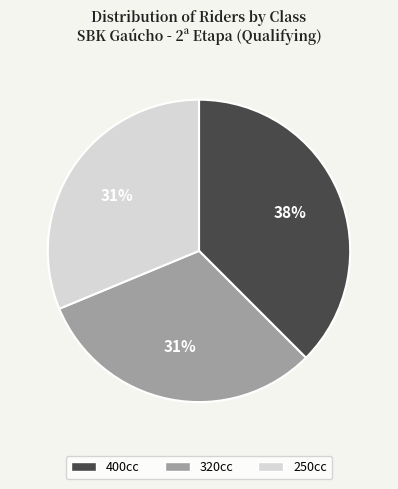

Is there any slice that represents more than half of the pie?

No